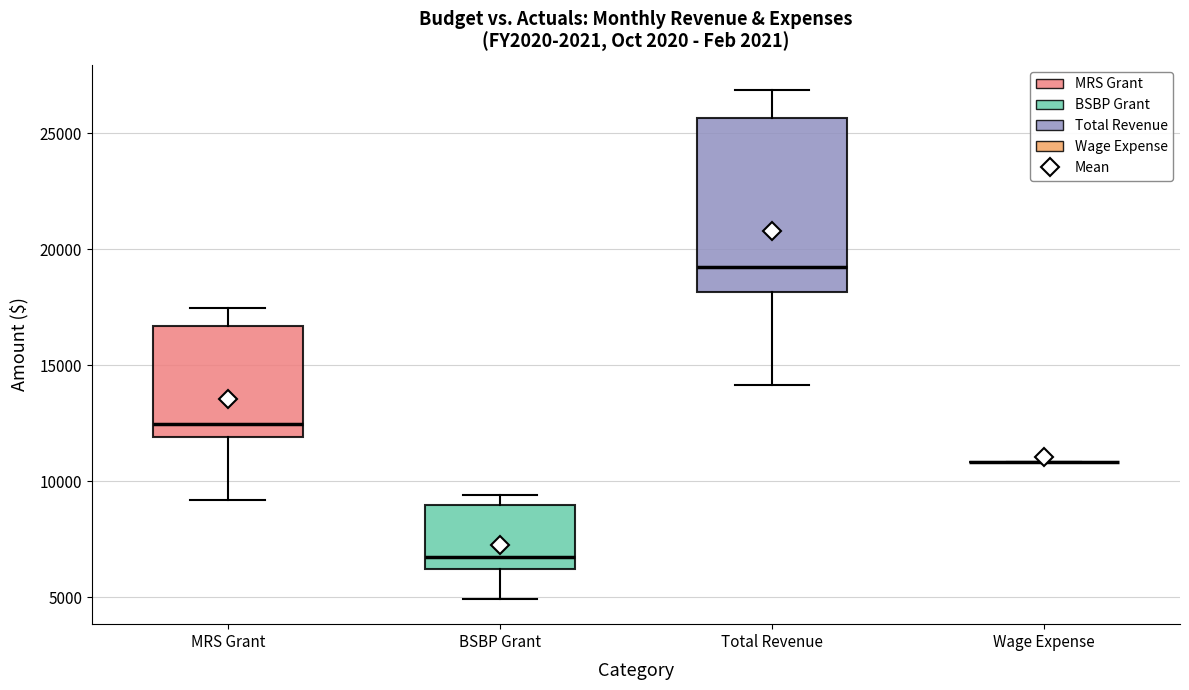

Reading left to right, transcribe this box plot: for each box, give where its median line is, the range the box spans, and where its two whiskers end, as read against the y-axis. The values are not printed on the chart, so give them approximately, as read against the axis.

MRS Grant: median 12500, box 12000 to 16500, whiskers 9000 to 17500
BSBP Grant: median 6500, box 6000 to 9000, whiskers 5000 to 9500
Total Revenue: median 19000, box 18000 to 25500, whiskers 14000 to 27000
Wage Expense: box collapsed to a line at 11000, whiskers 11000 to 11000